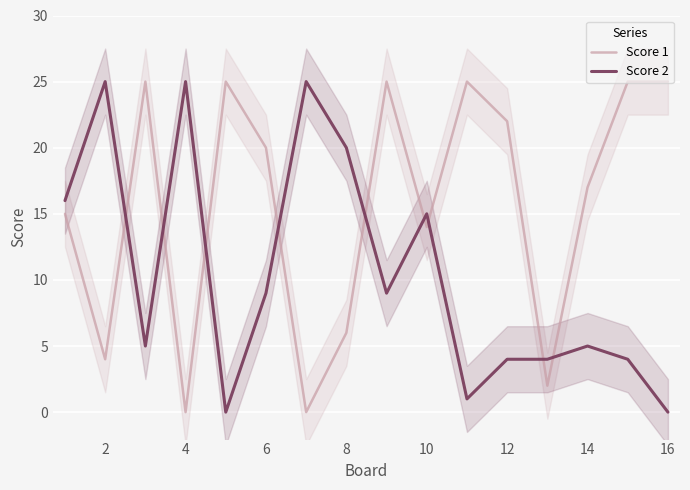

How many data points in Score 1 are less than 20?

8